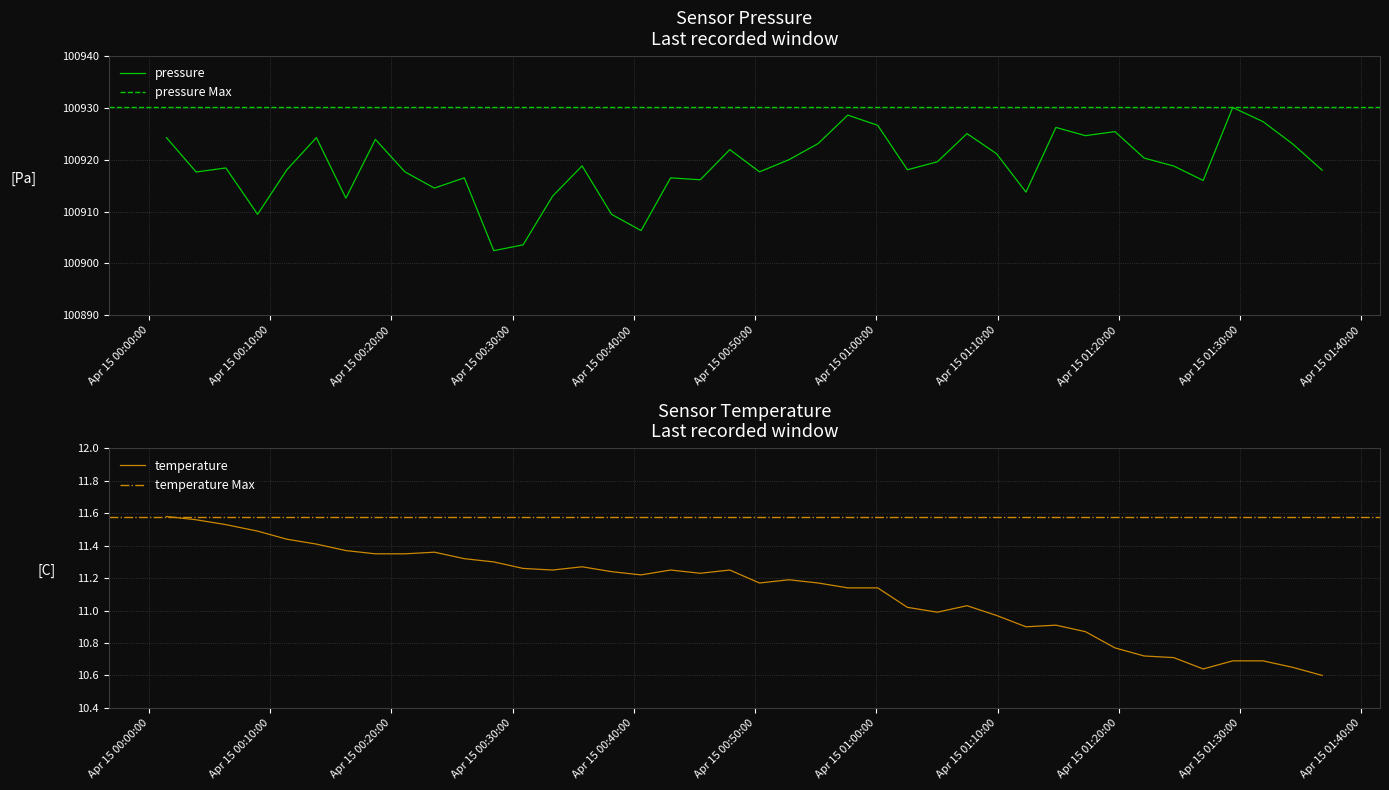

How many distinct data groups are displayed?

2